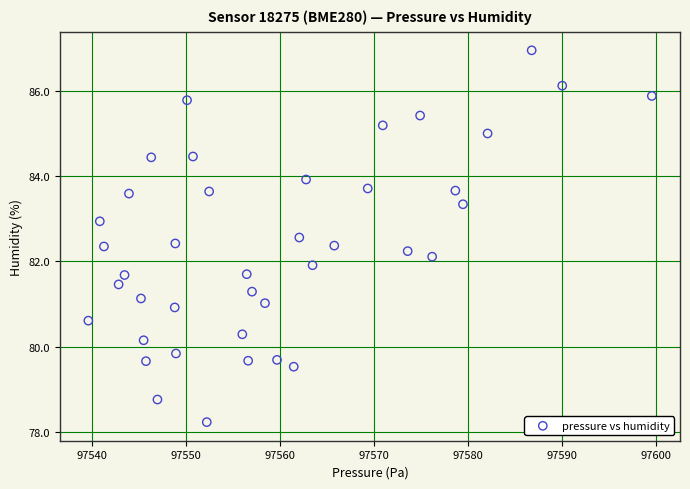

How many data points are displayed?

40